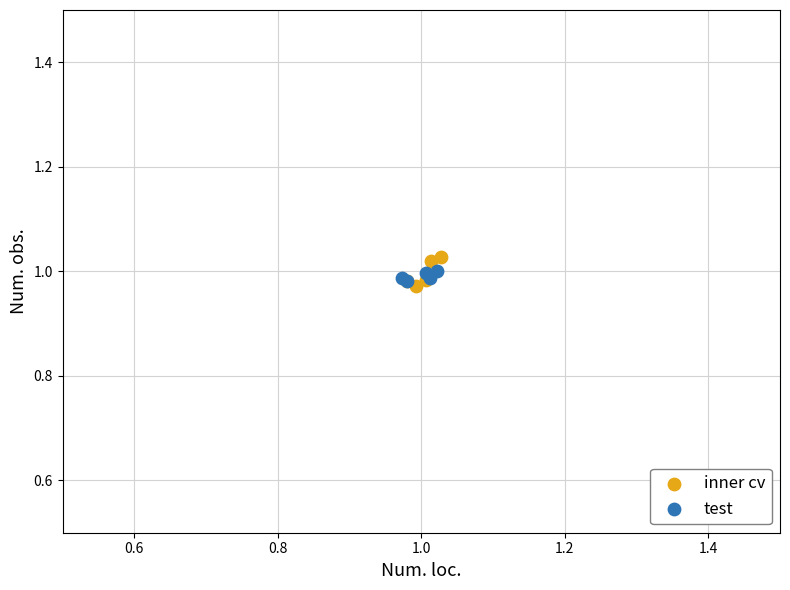

Which series contains the highest Y value?

inner cv